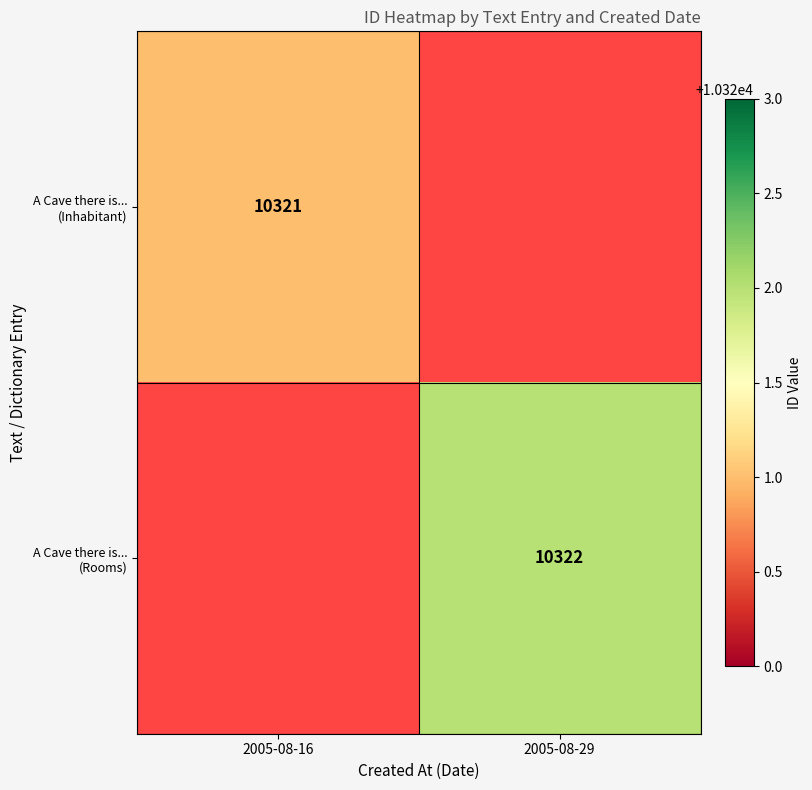

The A Cave there is... (Rooms) series shows 10322 at 2005-08-29. True or false?

True